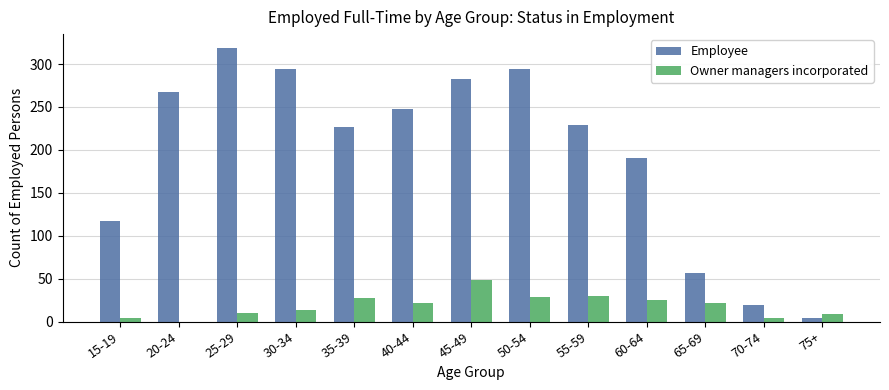

What is the difference between the Employee values at 35-39 and 45-49?

56